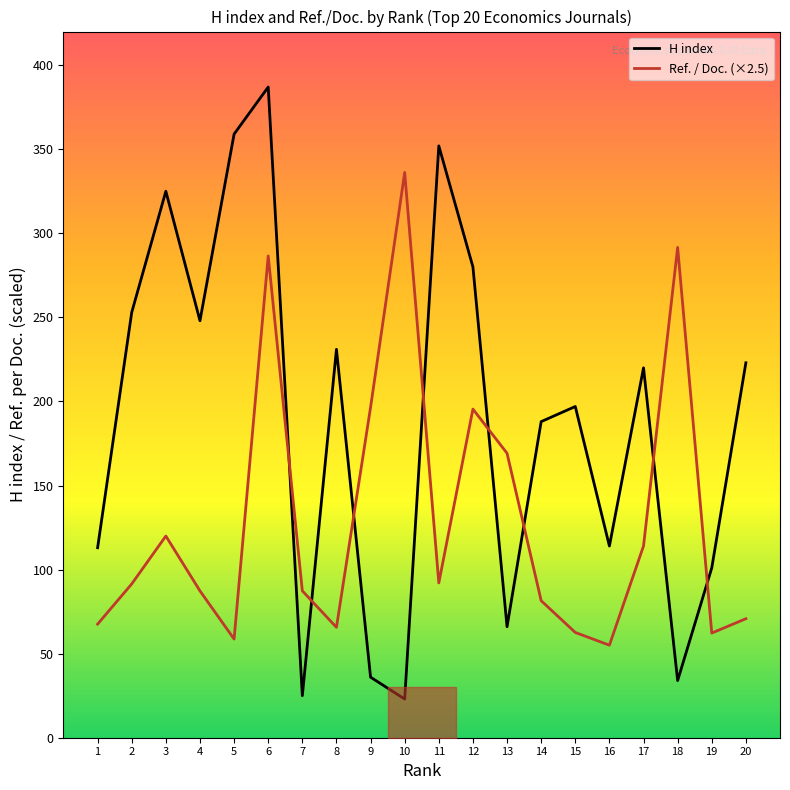

What is the difference between the maximum and minimum values in the H index series?

364.0